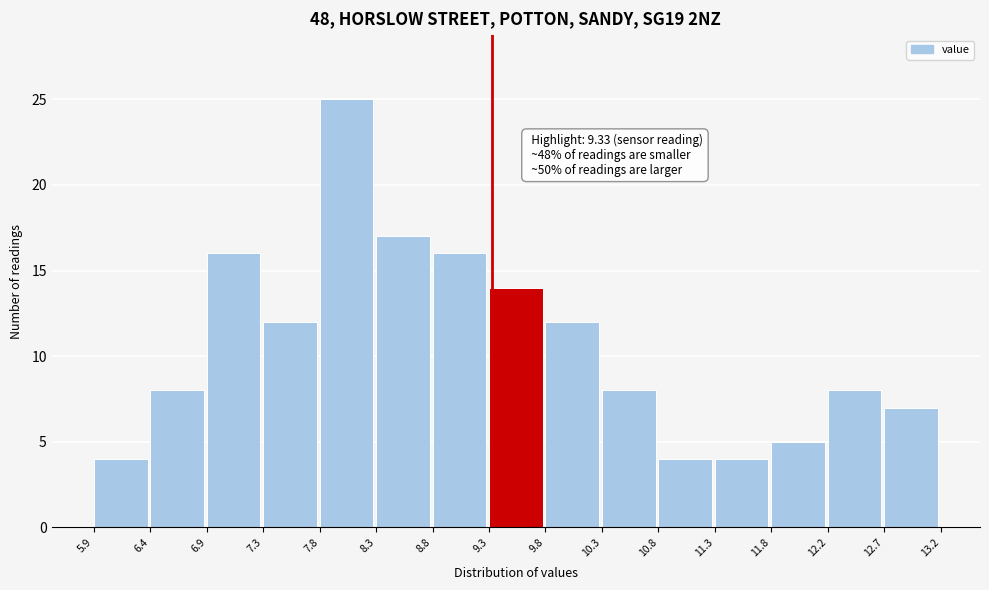

Which range on the x-axis has the tallest bar?

7.8 to 8.3